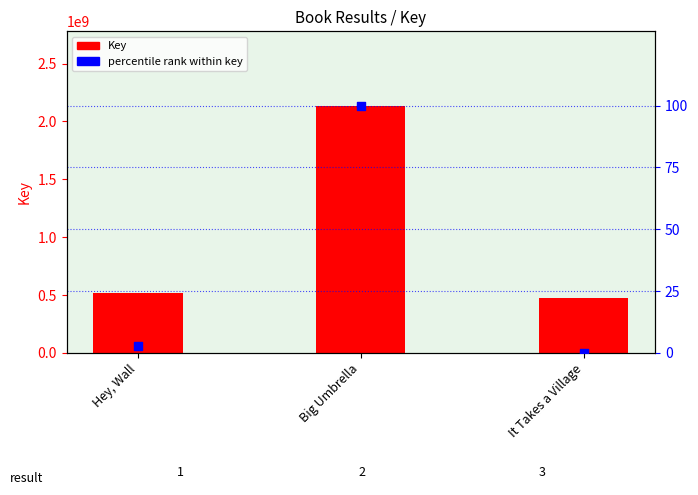

At how many categories does at least one series exceed 1107847098?

1